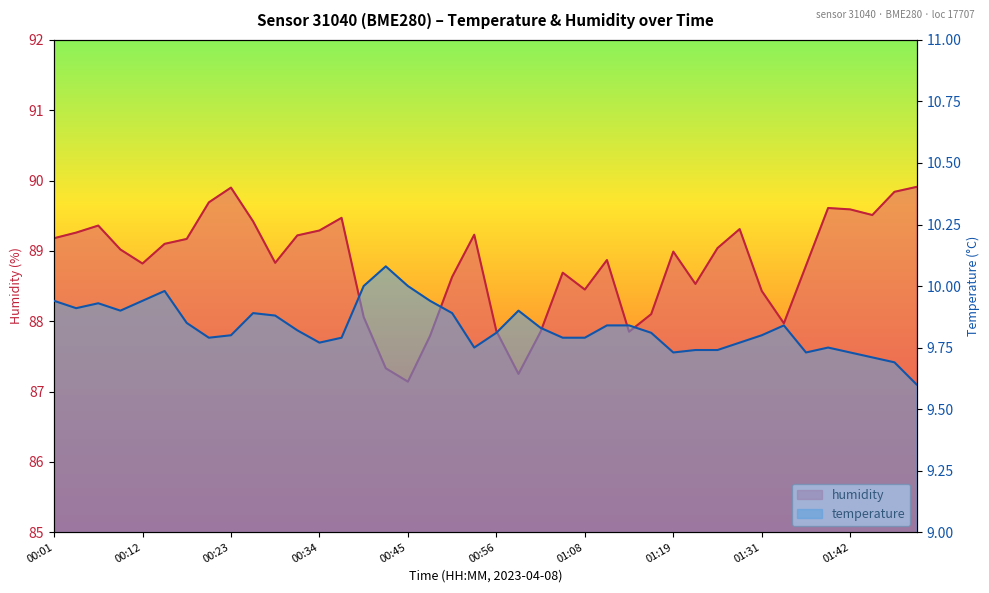

The humidity series shows 127.0 at 01:08. True or false?

False